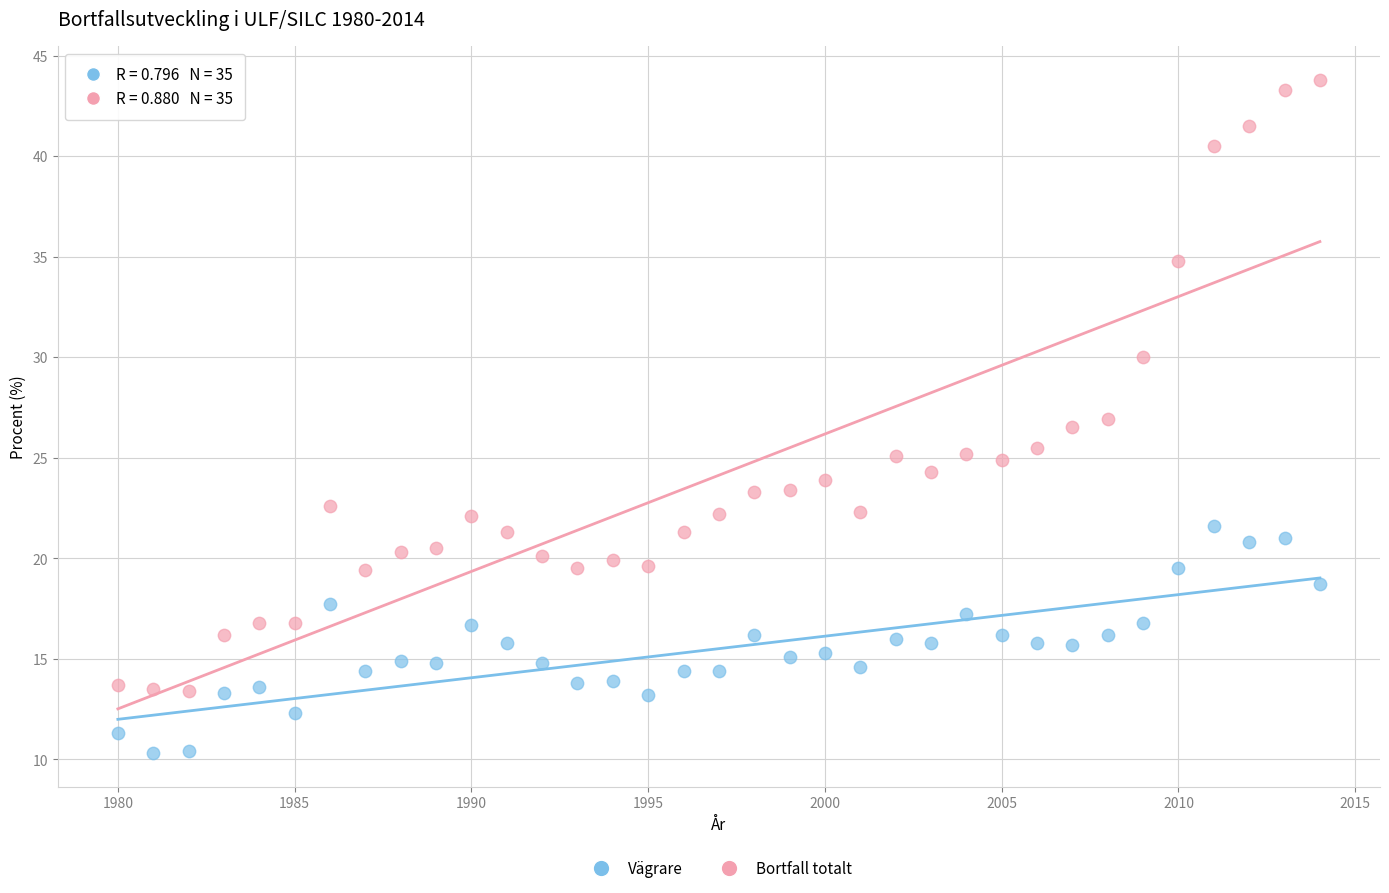

Which series has the largest Y range (max minus min)?

Bortfall totalt